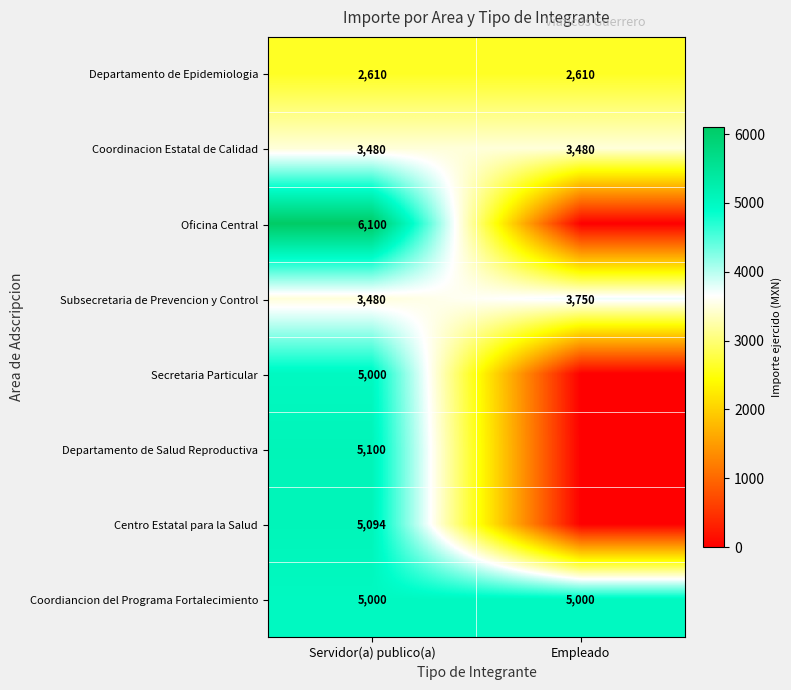

What is the total value across all series at Servidor(a) publico(a)?

35864